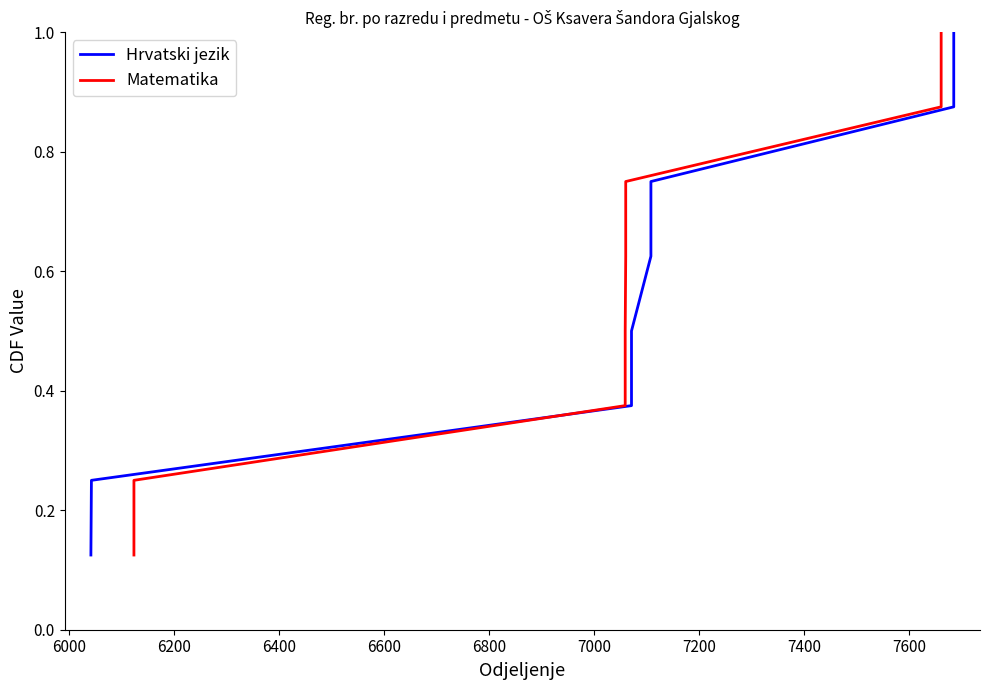

What is the sum of all Hrvatski jezik values?

4.5